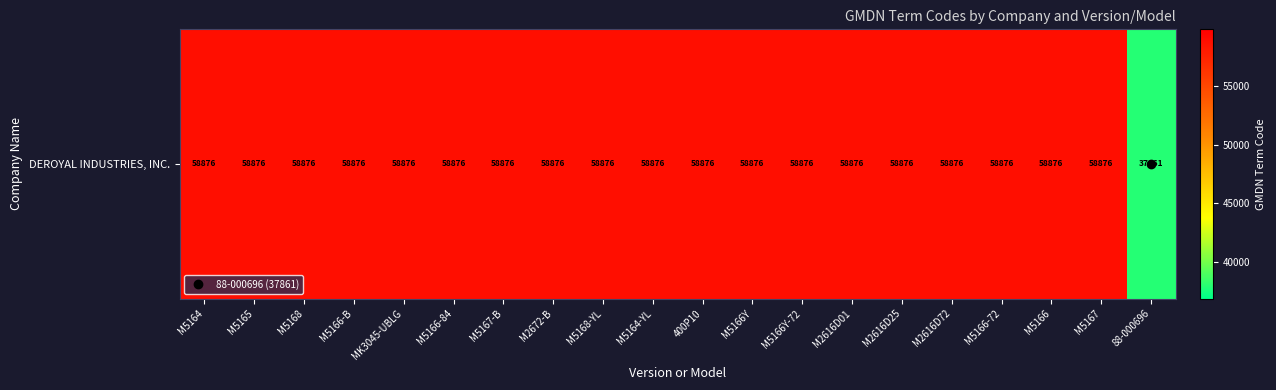

The chart shows a value of 33599 at M5165. True or false?

False